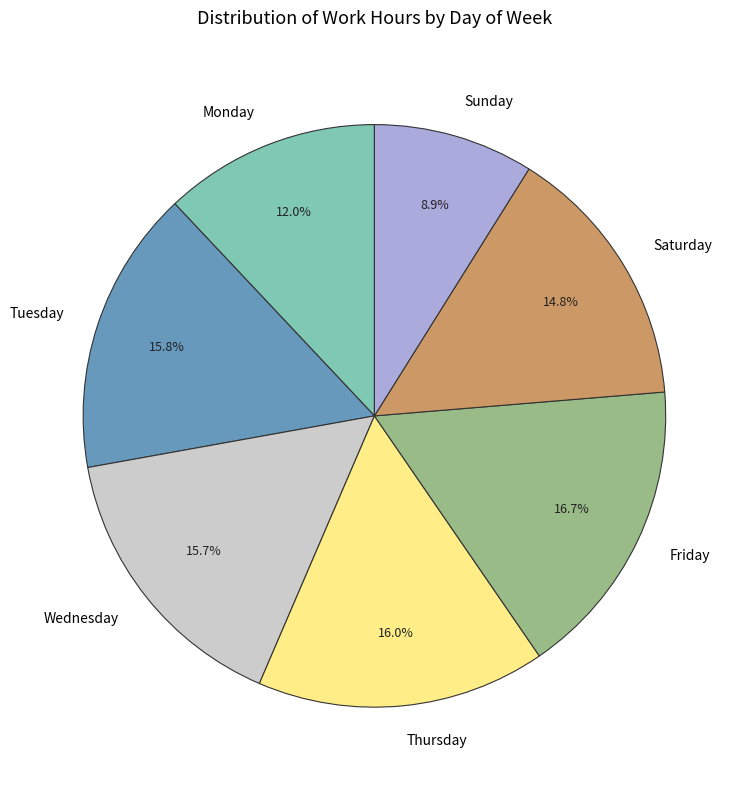

Does Thursday represent more than half of the total?

No